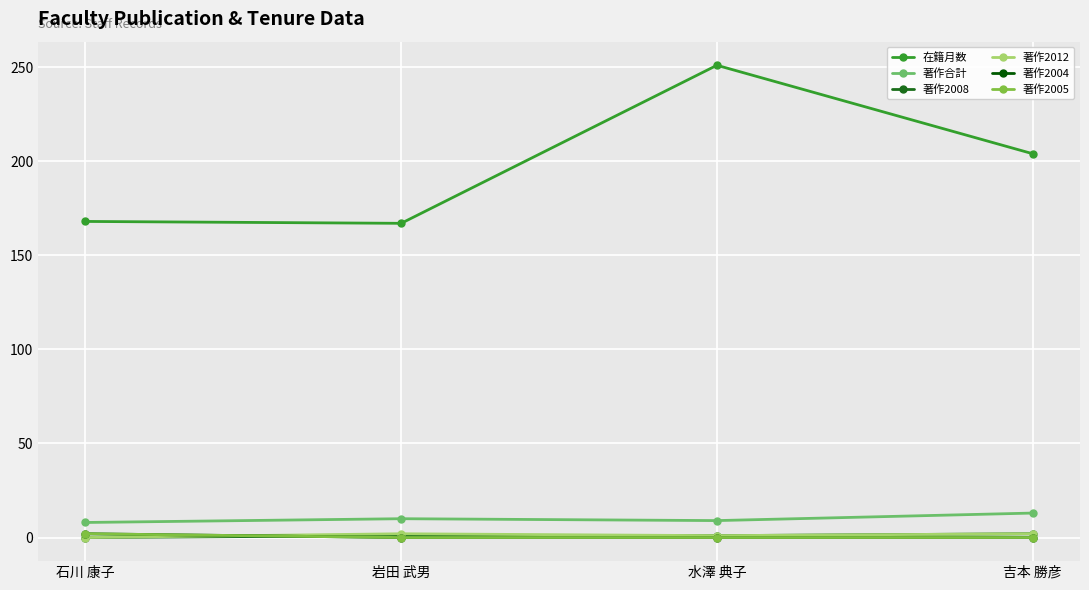

Count the 著作2008 values in the range 1 to 2.

3